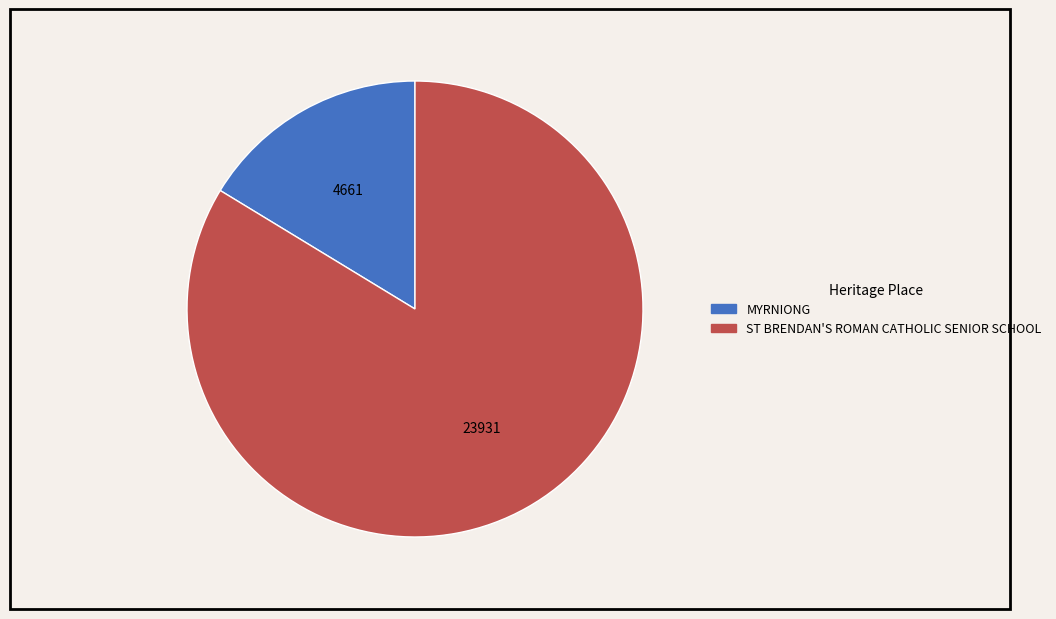

Does ST BRENDAN'S ROMAN CATHOLIC SENIOR SCHOOL represent more than half of the total?

Yes